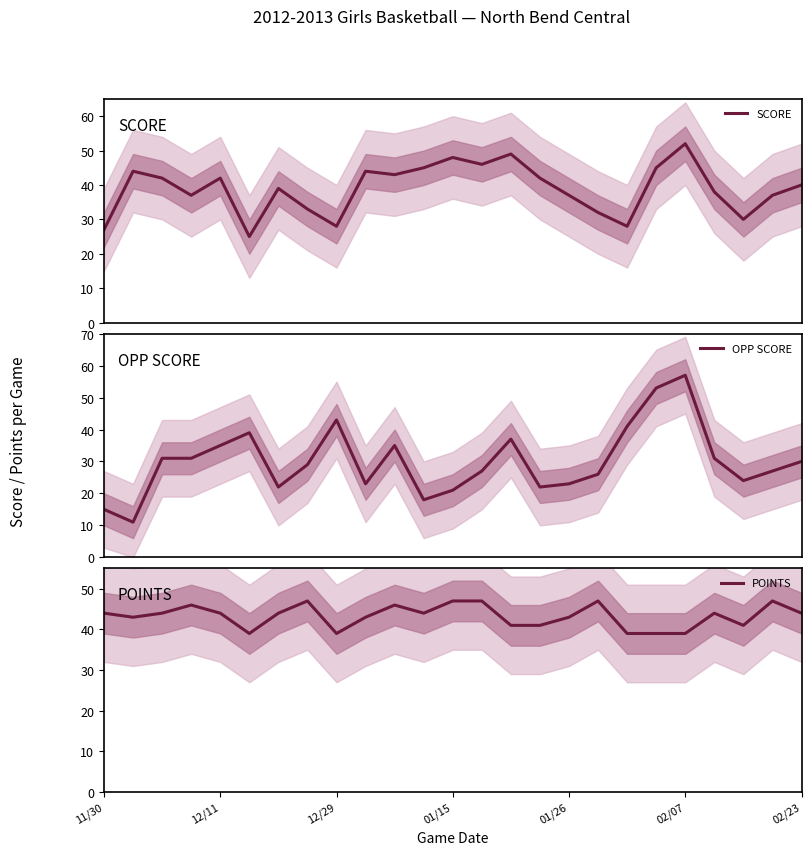

What is the value of the OPP SCORE point at the 8th from the left?

29